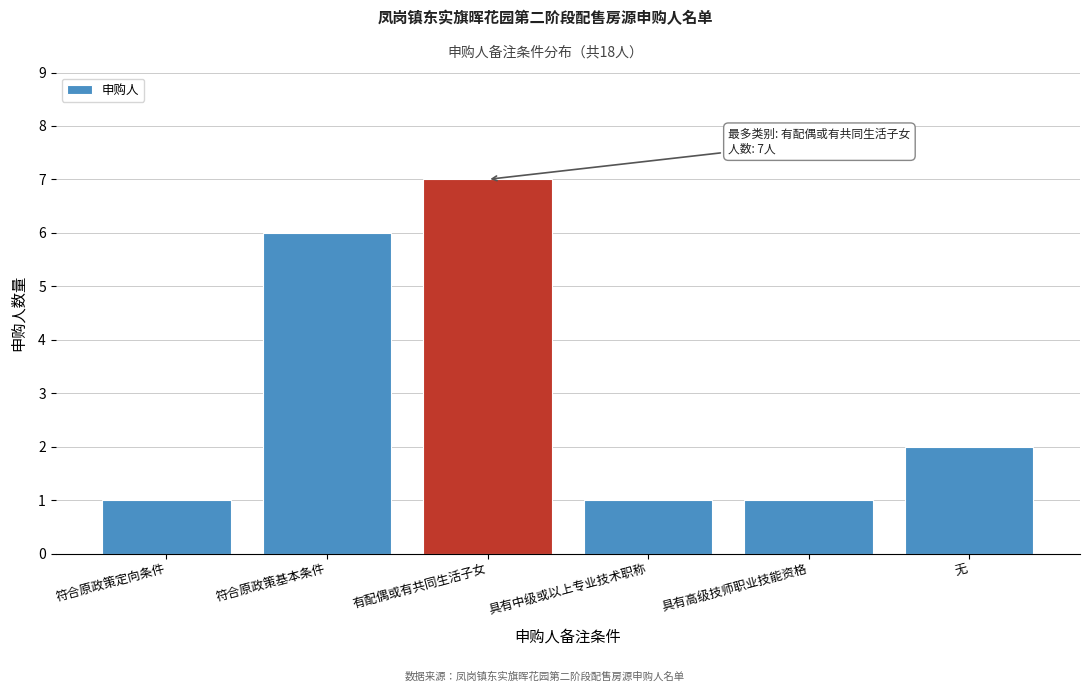

Reading right to left, transcribe all the data shown in this chart.

无=2	具有高级技师职业技能资格=1	具有中级或以上专业技术职称=1	有配偶或有共同生活子女=7	符合原政策基本条件=6	符合原政策定向条件=1